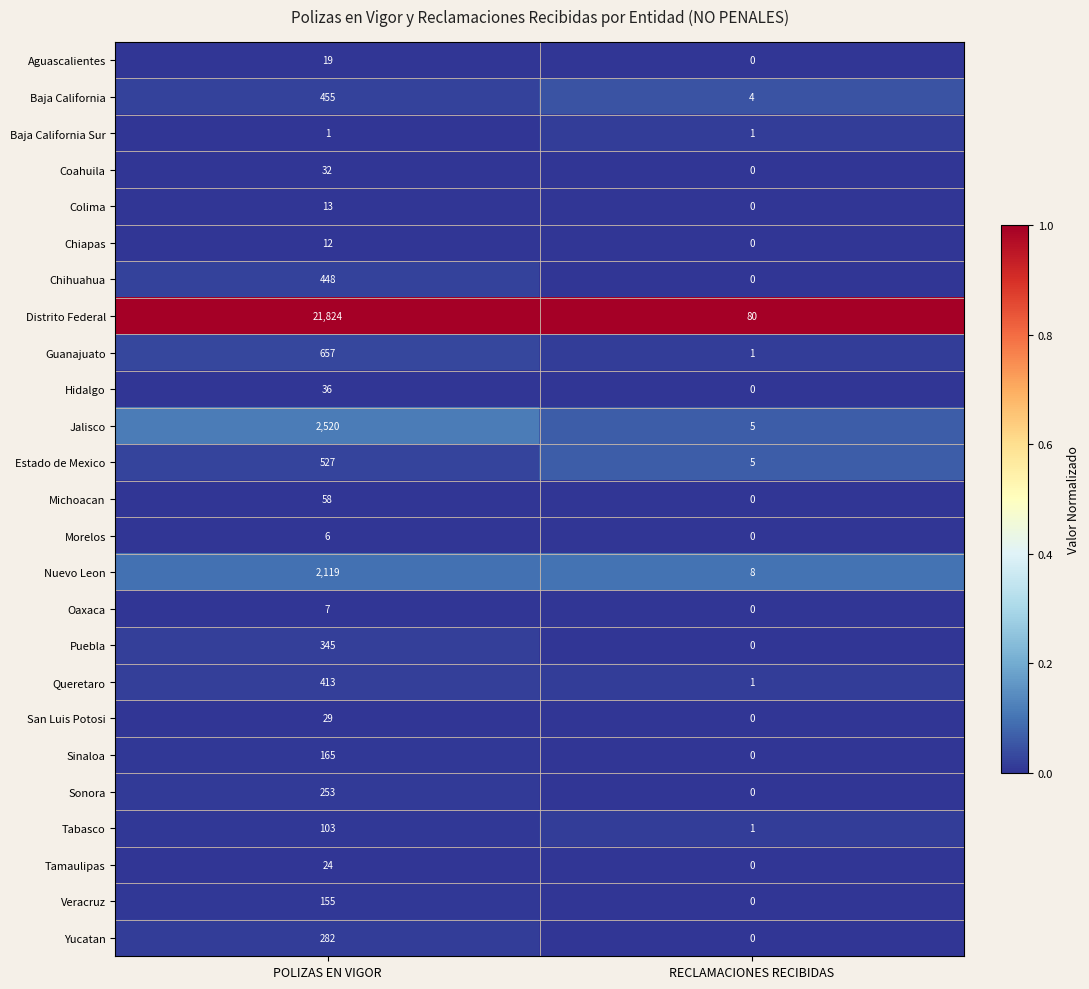

True or false: Chiapas has a value of -4 at RECLAMACIONES RECIBIDAS.

False